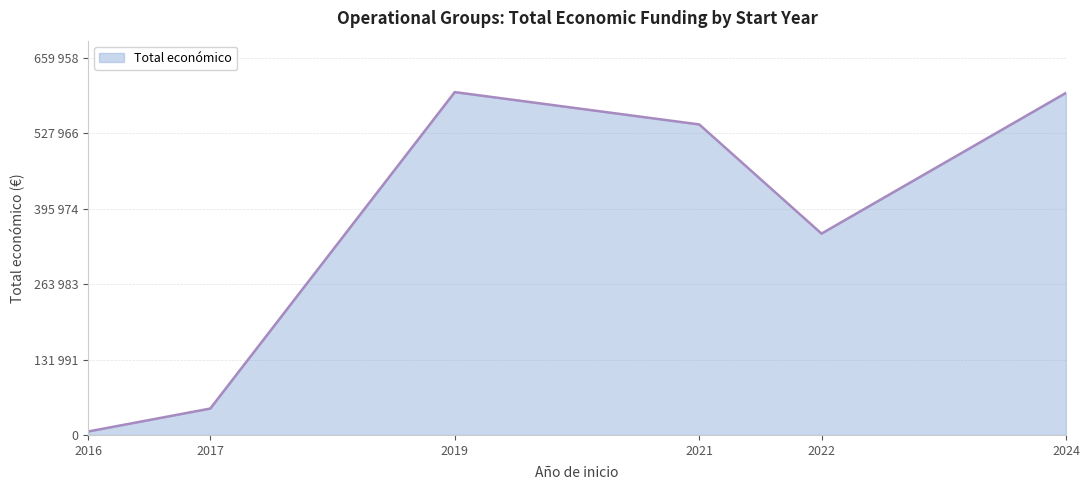

Is this an area chart (filled region under the line)?

Yes